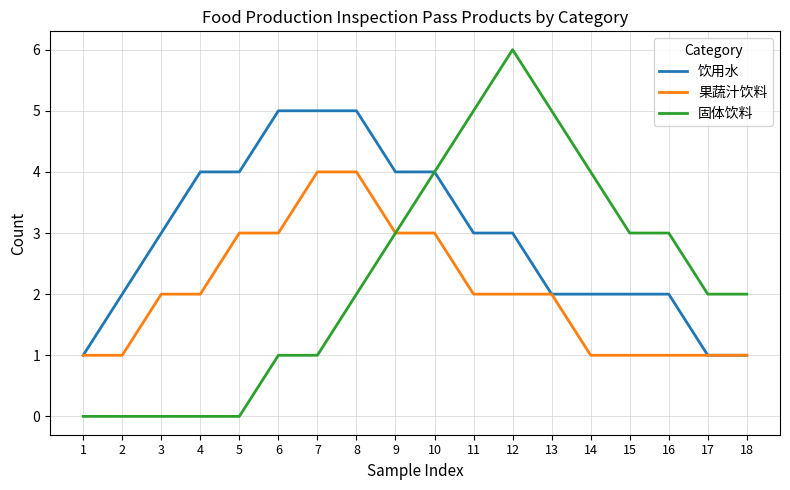

What is the lowest value of the 果蔬汁饮料 series?

1